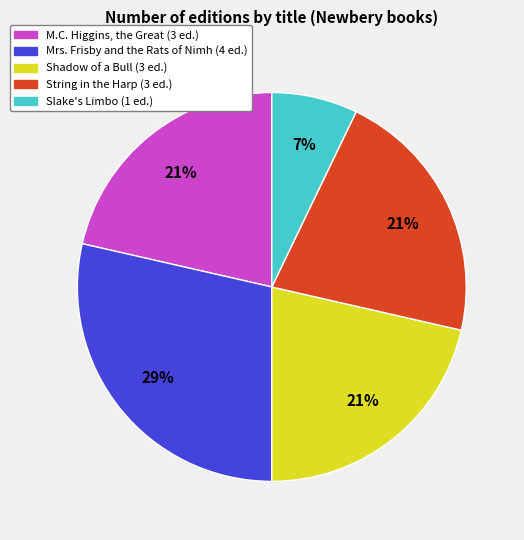

True or false: Mrs. Frisby and the Rats of Nimh accounts for 20% of the total.

False